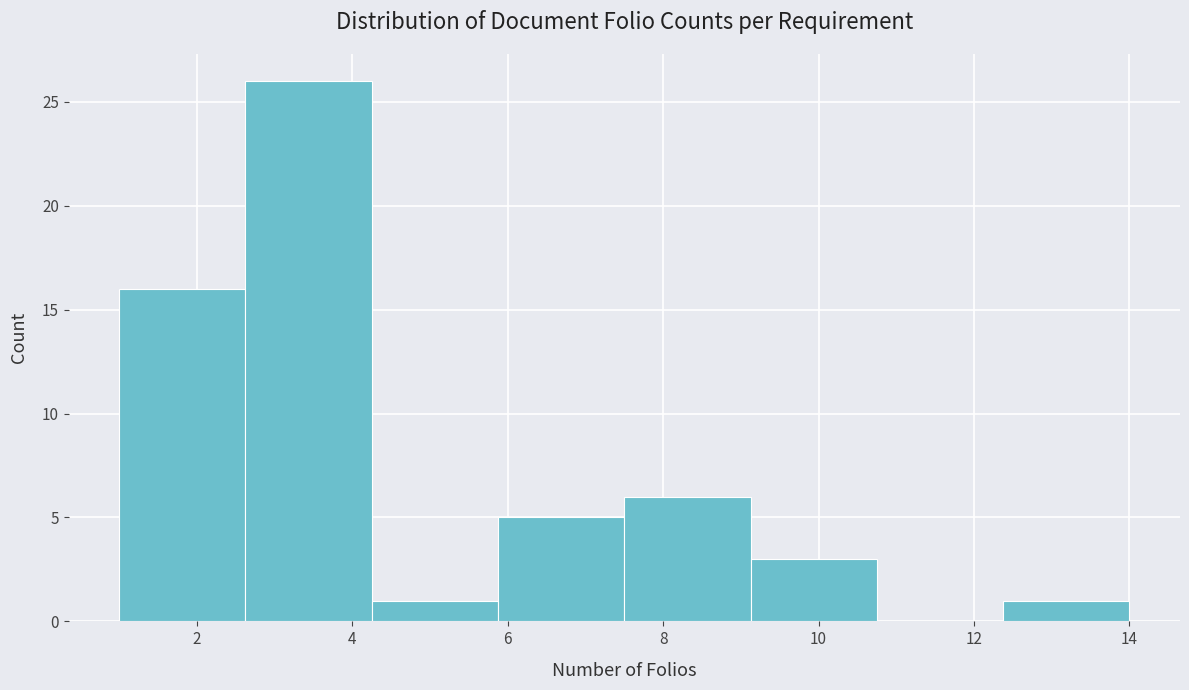

What is the height of the bar covering 12.4 to 14.0 on the x-axis? Neither the bar edges nor the heights are printed on the chart, so give them approximately, as read against the axes.

1